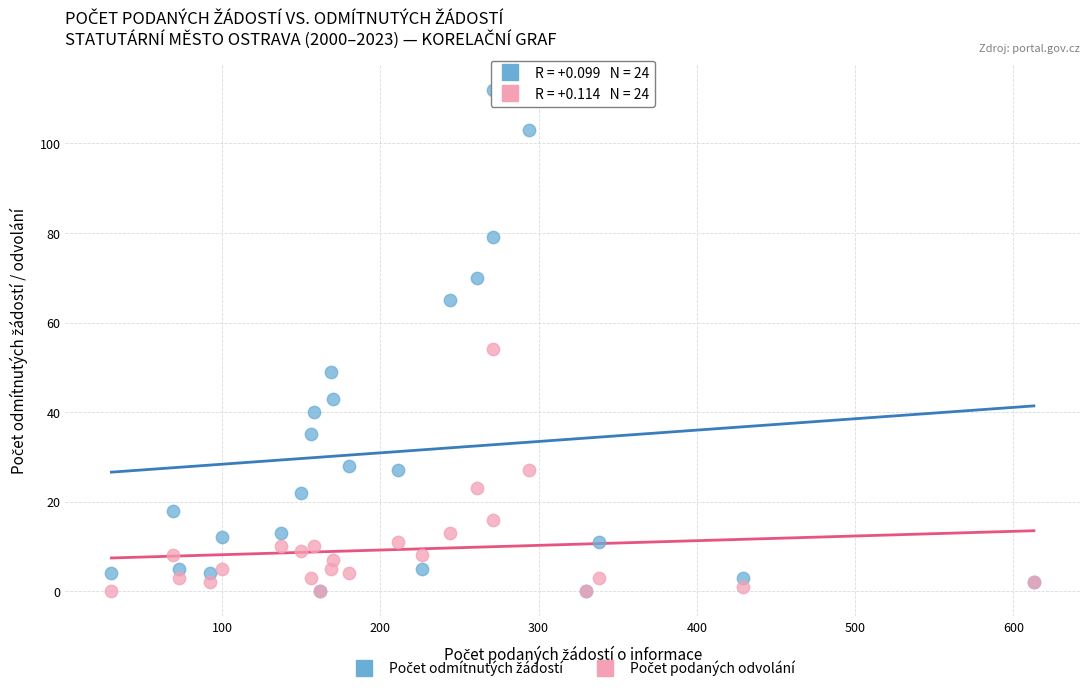

Across all series, what Y value is closest to 56?

54